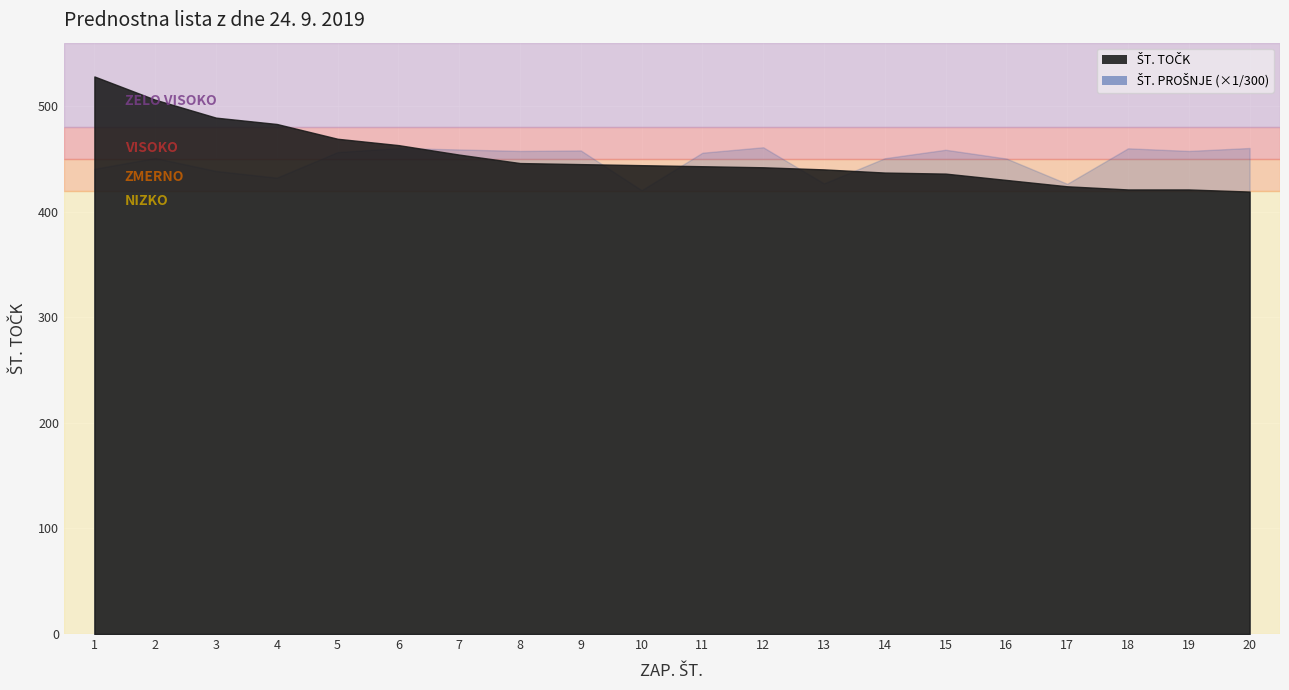

Reading right to left, list all the values displayed in this chart.

ŠT. TOČK: 20=419	19=421	18=421	17=424	16=430	15=436	14=437	13=440	12=442	11=443	10=444	9=445	8=446	7=454	6=463	5=469	4=483	3=489	2=506	1=528
ŠT. PROŠNJE: 20=138077	19=137236	18=137985	17=127897	16=135079	15=137574	14=135168	13=128016	12=138283	11=136733	10=126085	9=137377	8=137238	7=137657	6=138050	5=136919	4=129648	3=131546	2=135247	1=132167